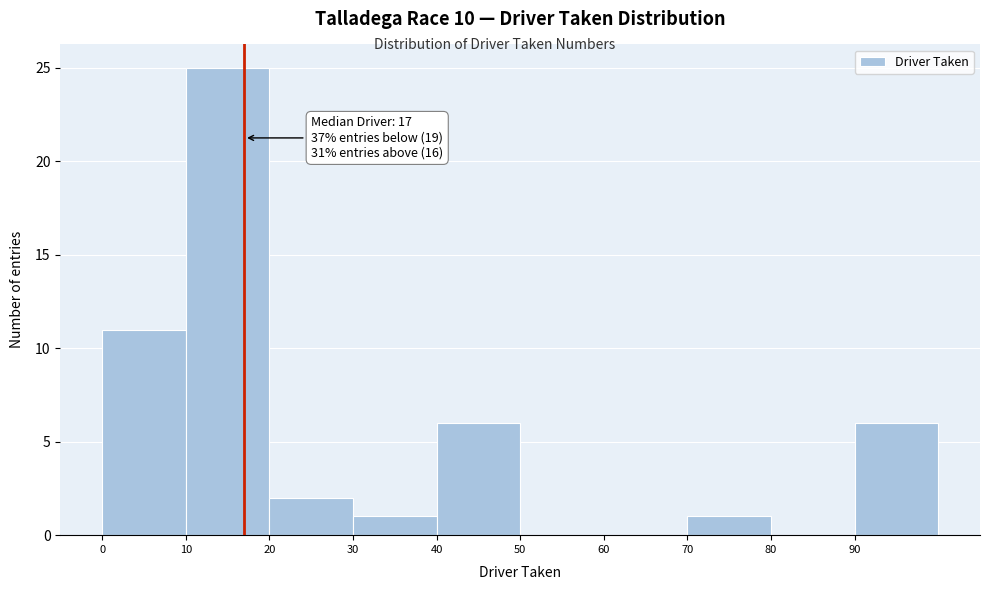

Over which range of the x-axis is the bar tallest?

10 to 20